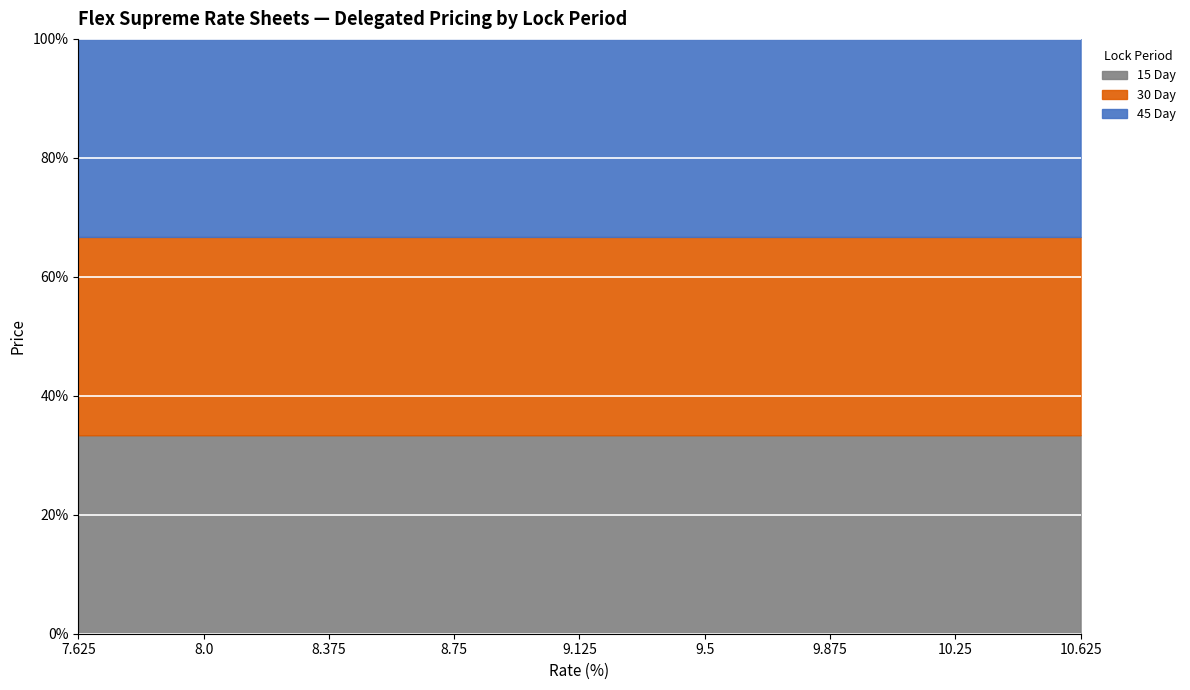

Count the number of data series in this chart.

3